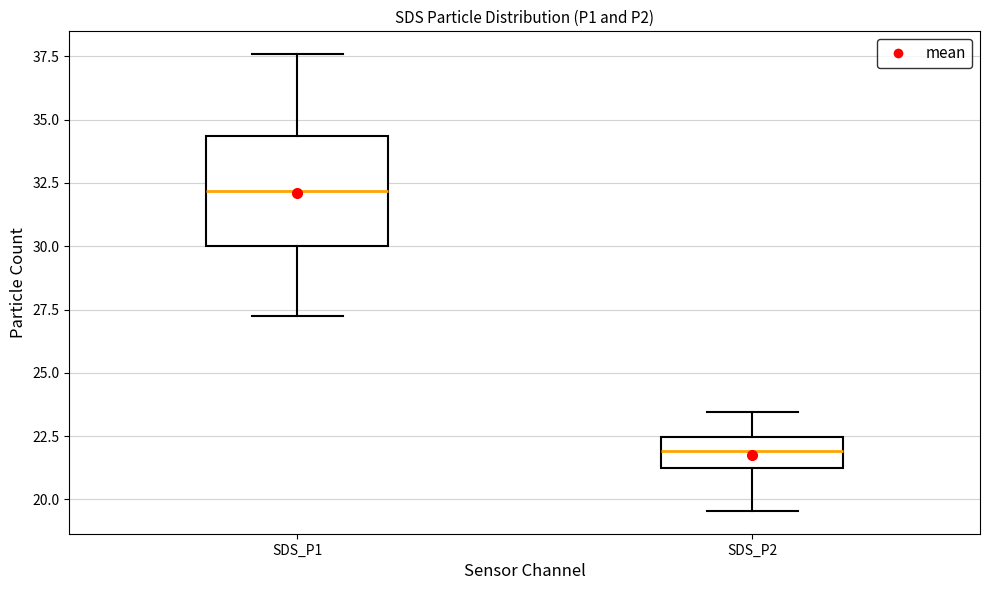

Reading left to right, transcribe this box plot: for each box, give where its median line is, the range the box spans, and where its two whiskers end, as read against the y-axis. The values are not printed on the chart, so give them approximately, as read against the axis.

SDS_P1: median 32.0, box 30.0 to 34.5, whiskers 27.0 to 37.5
SDS_P2: median 22.0, box 21.0 to 22.5, whiskers 19.5 to 23.5